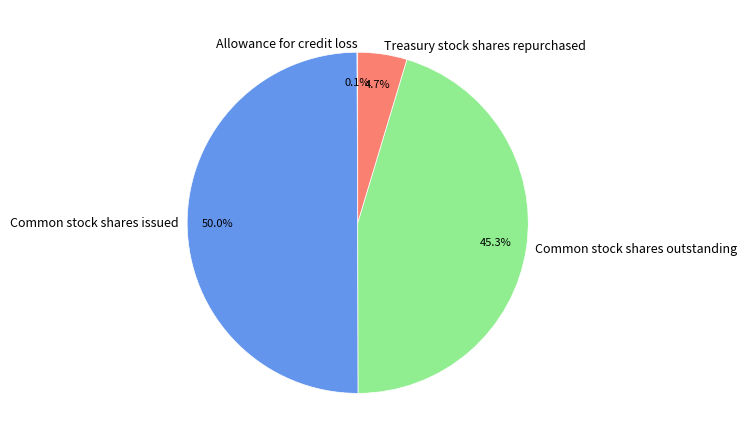

To the nearest percent, what is the combined percentage of Common stock shares outstanding and Treasury stock shares repurchased?

50%